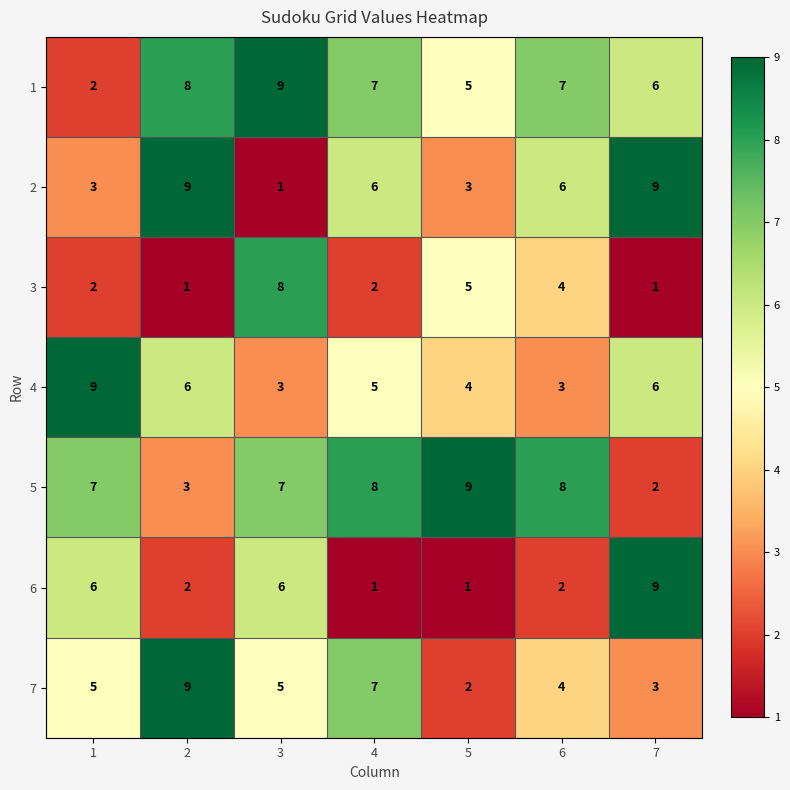

What is the total value across all series at 4?

36